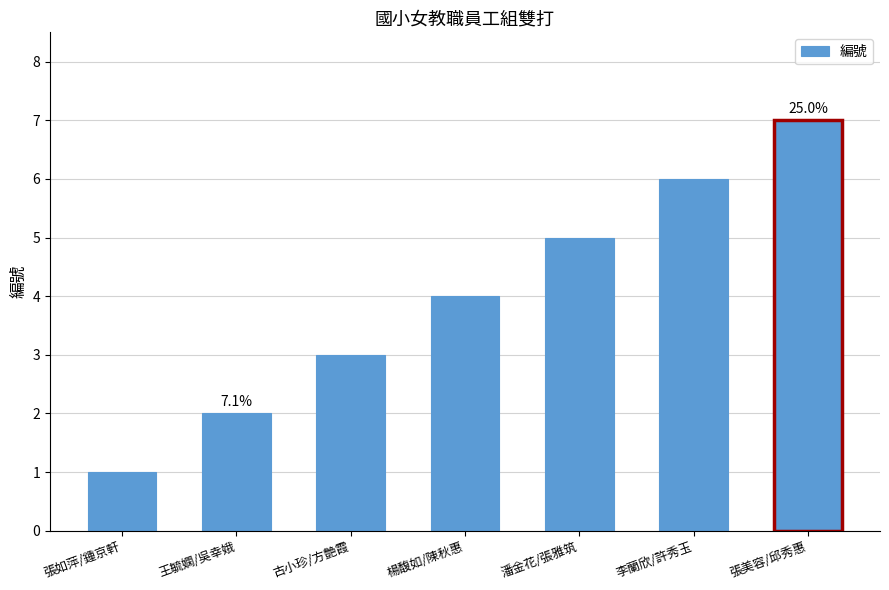

What is the difference between the values at 張如萍/鍾京軒 and 潘金花/張雅筑?

4